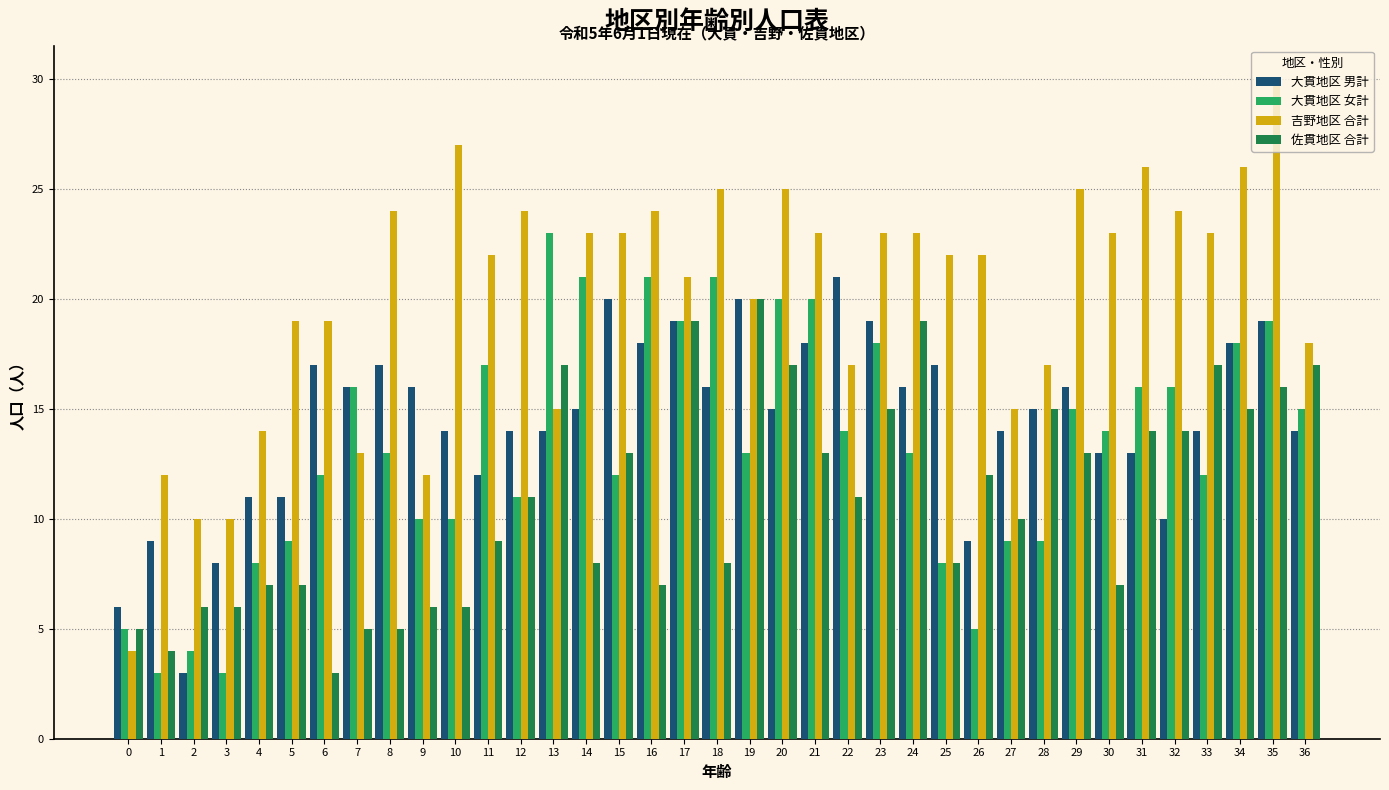

How many bars are there in each group?

4